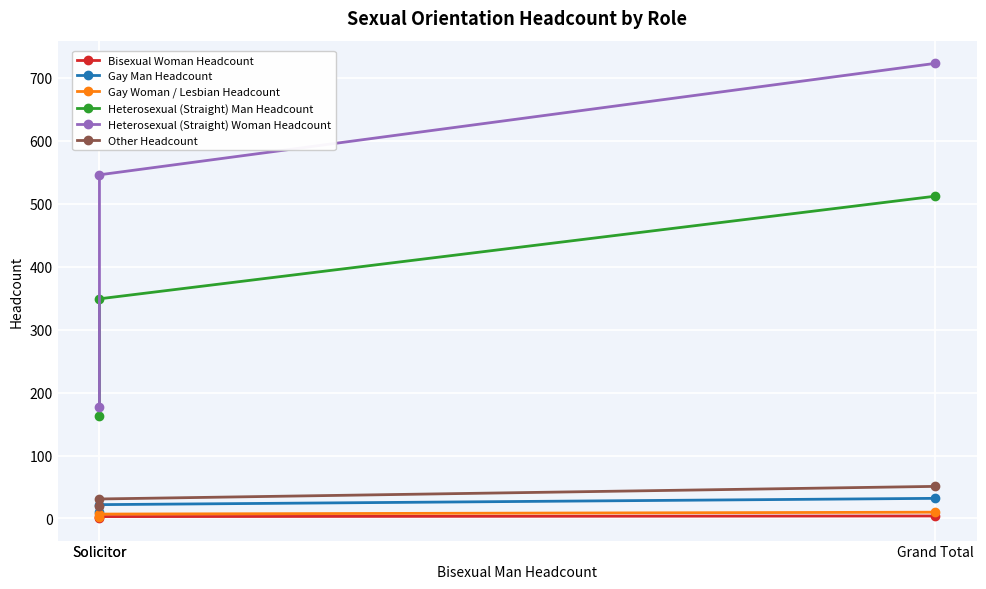

What is the spread (max minus min) of values at Grand Total?

719